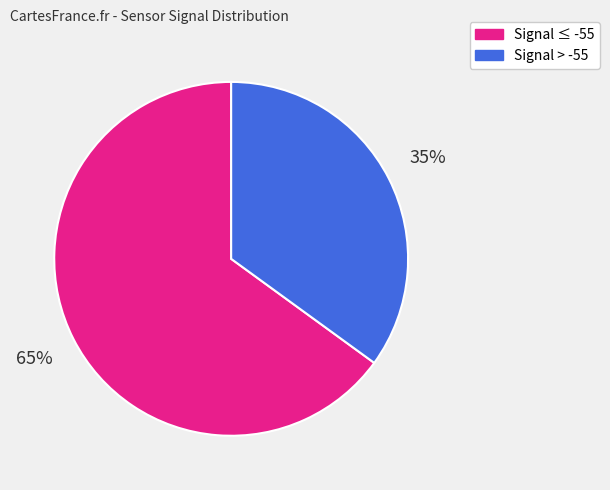

To the nearest percent, what is the difference between the largest and smallest slice percentages?

30%